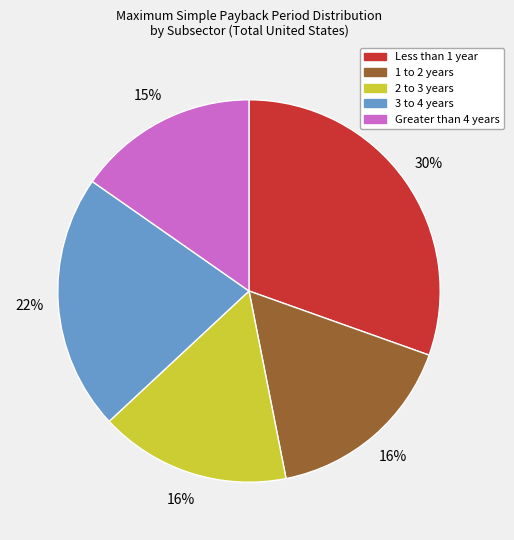

To the nearest percent, what is the difference between the largest and smallest slice percentages?

15%